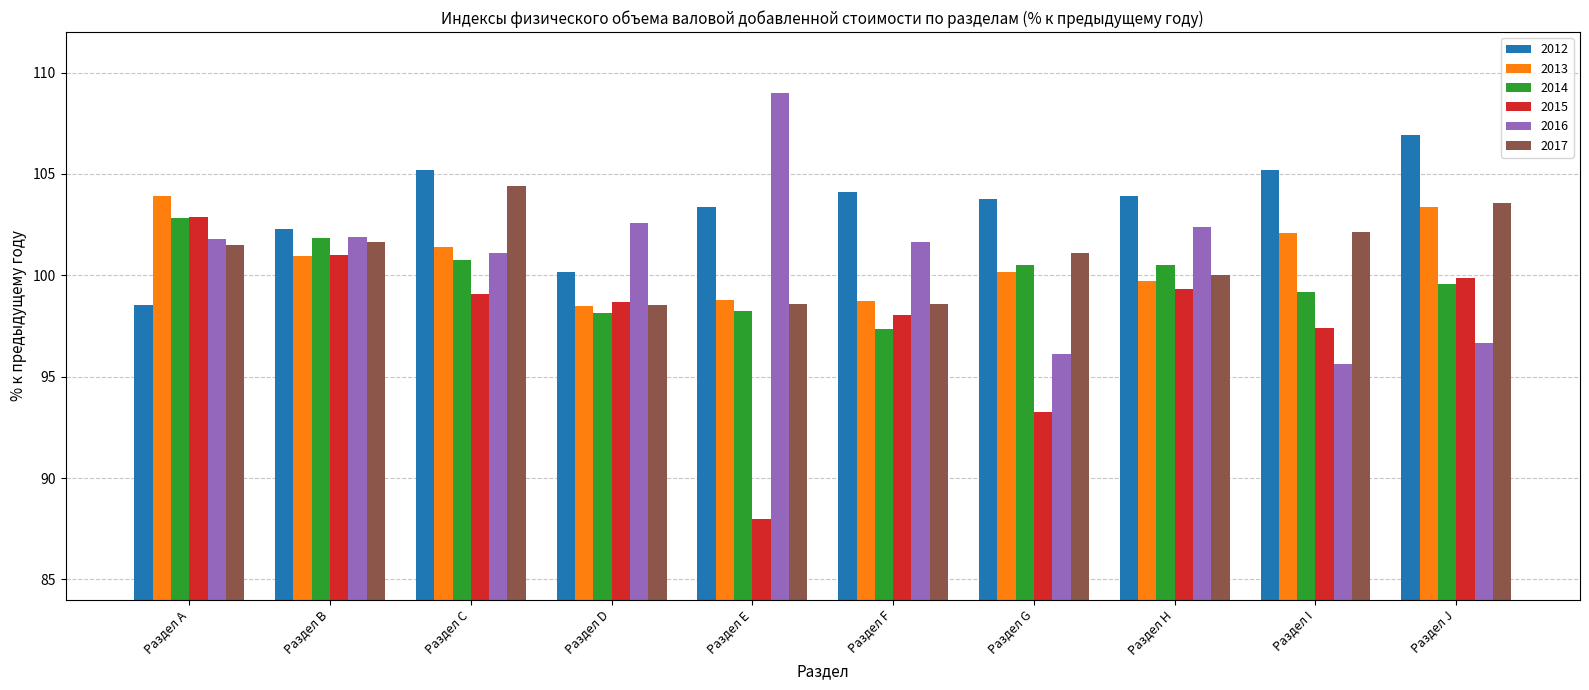

What is the difference between the 2016 values at Раздел I and Раздел B?

6.3